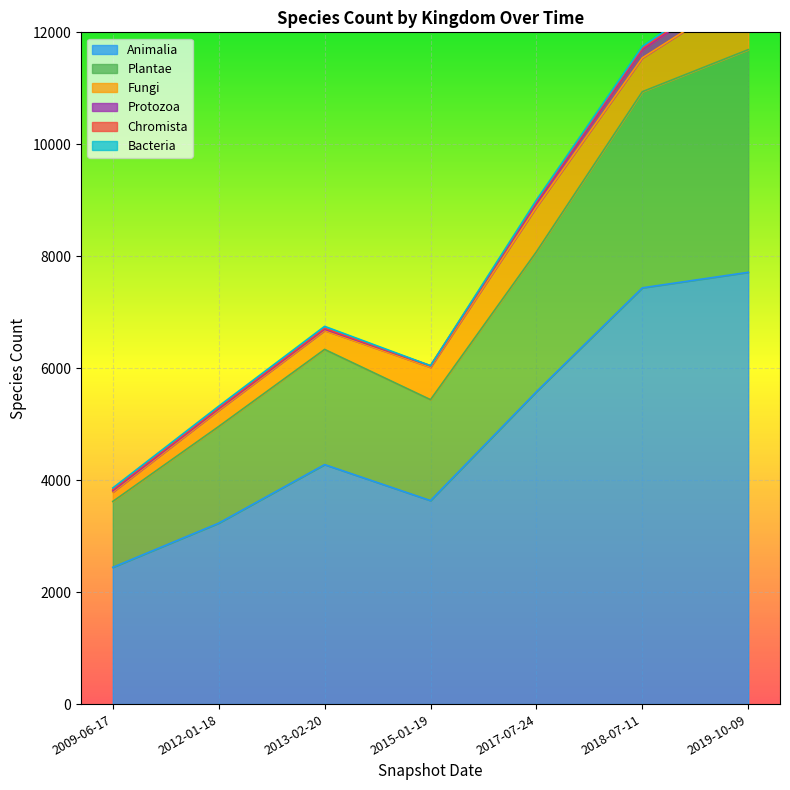

Where is the first local minimum for Bacteria?

2015-01-19